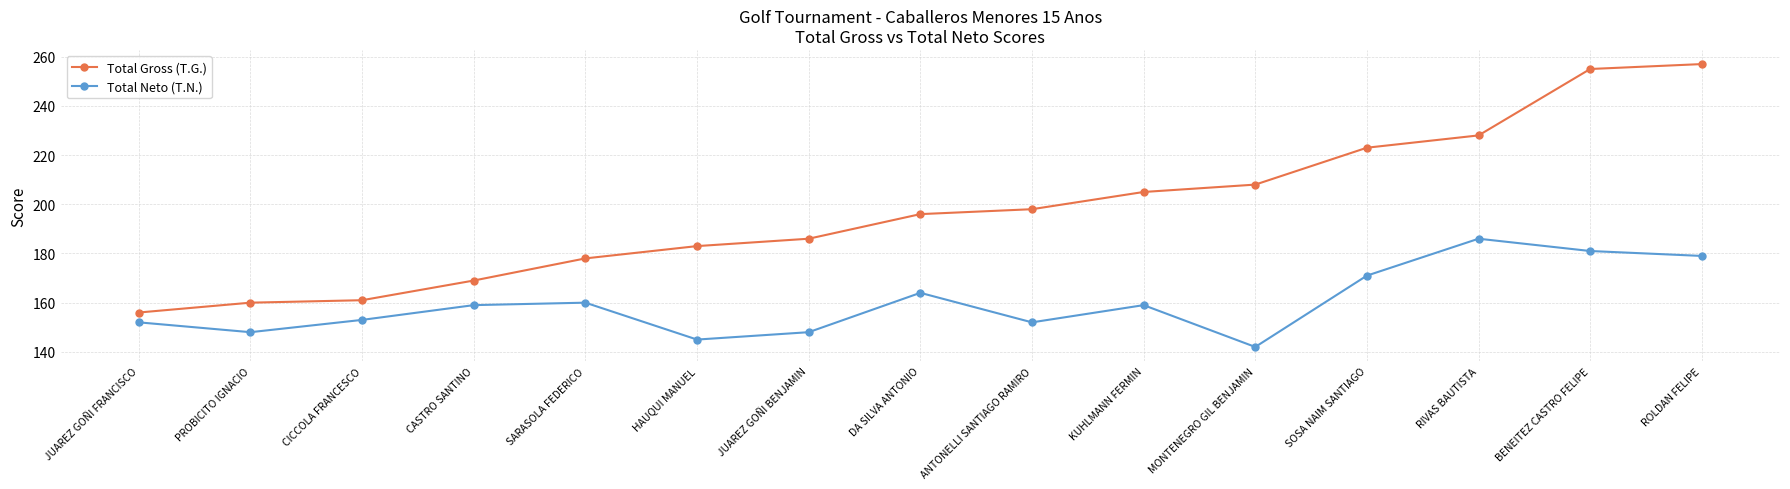

The Total Neto (T.N.) series shows 229 at KUHLMANN FERMIN. True or false?

False